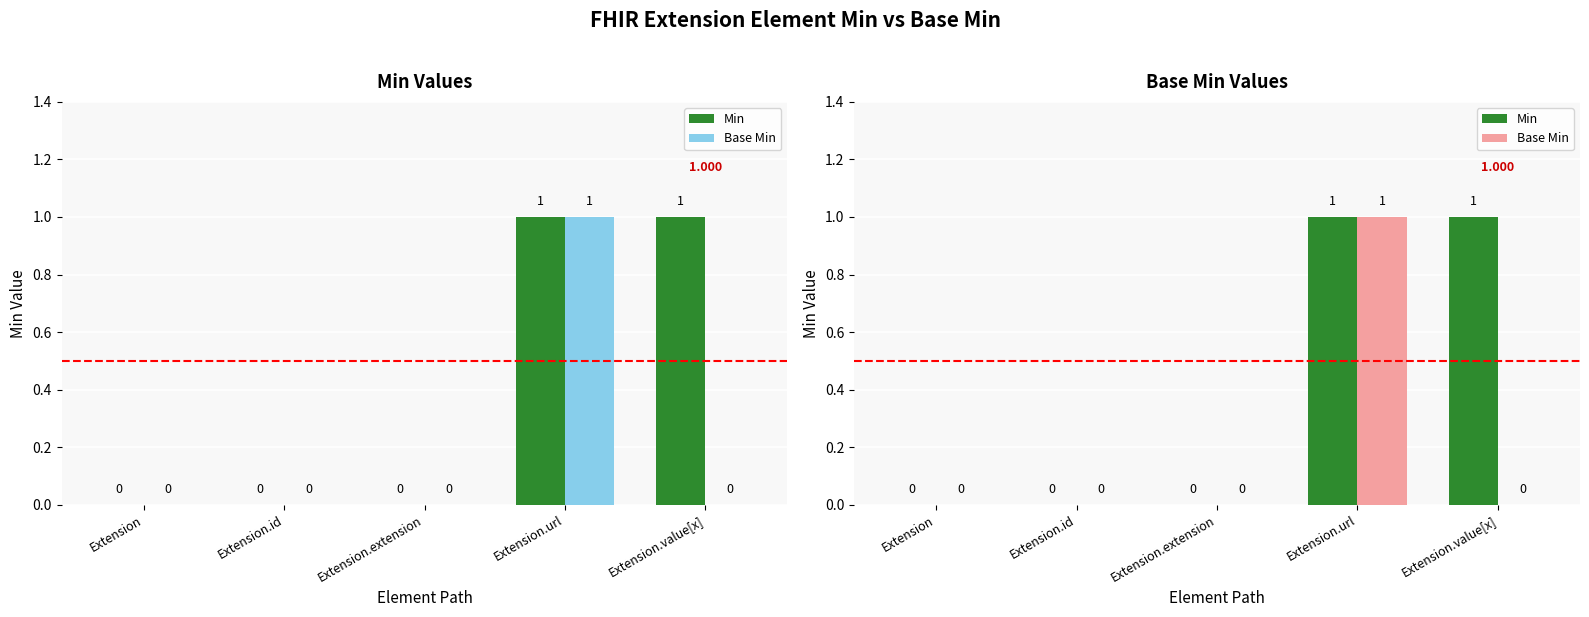

Between Extension.extension and Extension.url, which series saw the biggest shift?

Min